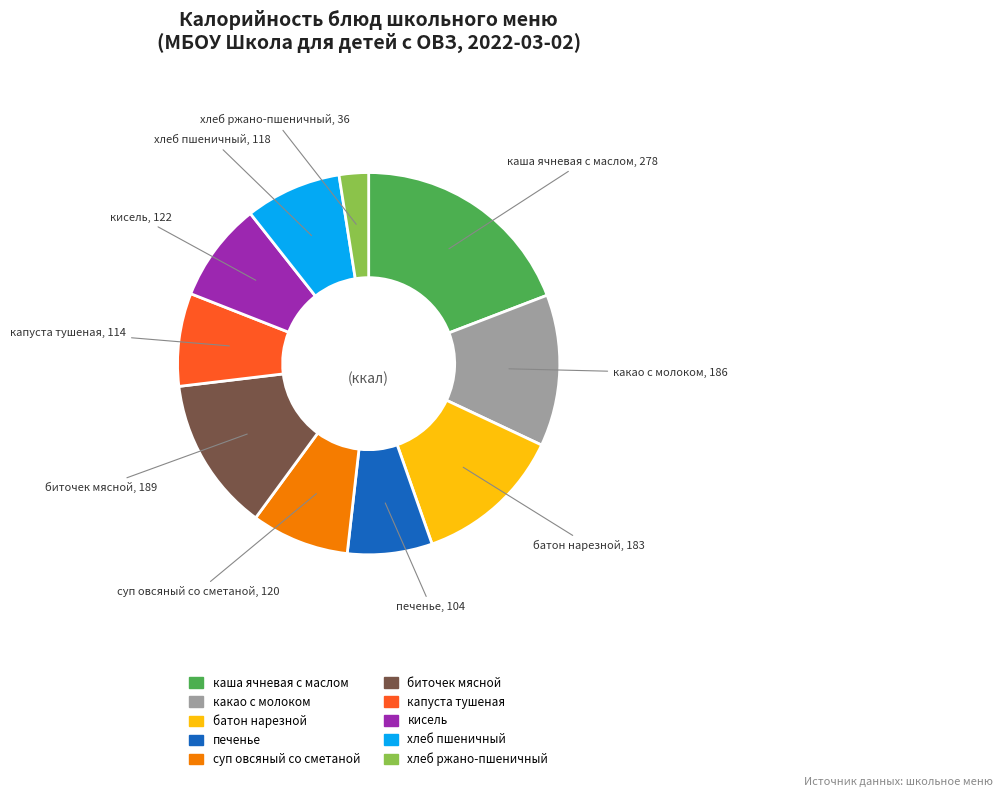

Does какао с молоком represent more than half of the total?

No